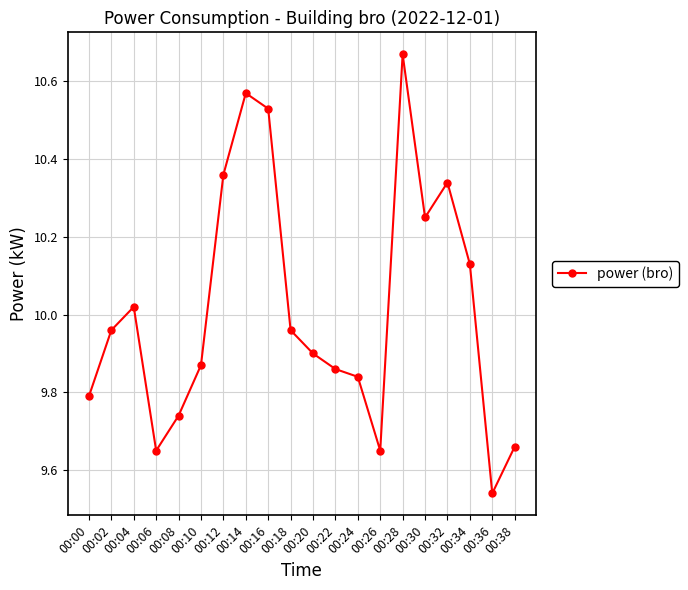

What is the change in value from 00:14 to 00:26?

-0.9